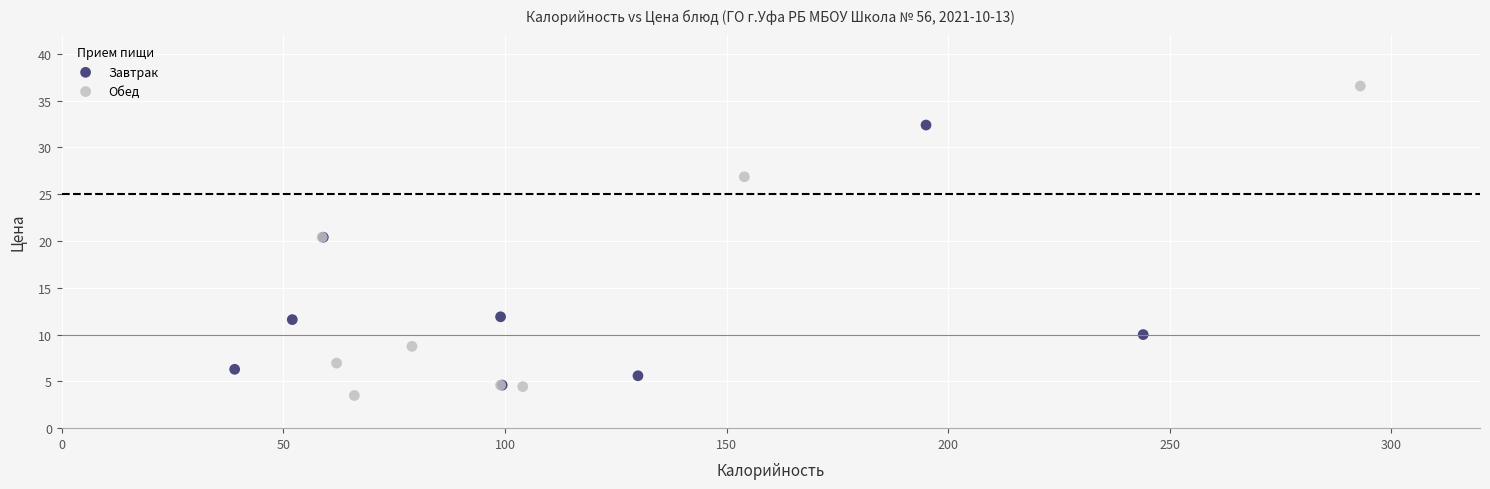

Which series has the largest Y range (max minus min)?

Обед